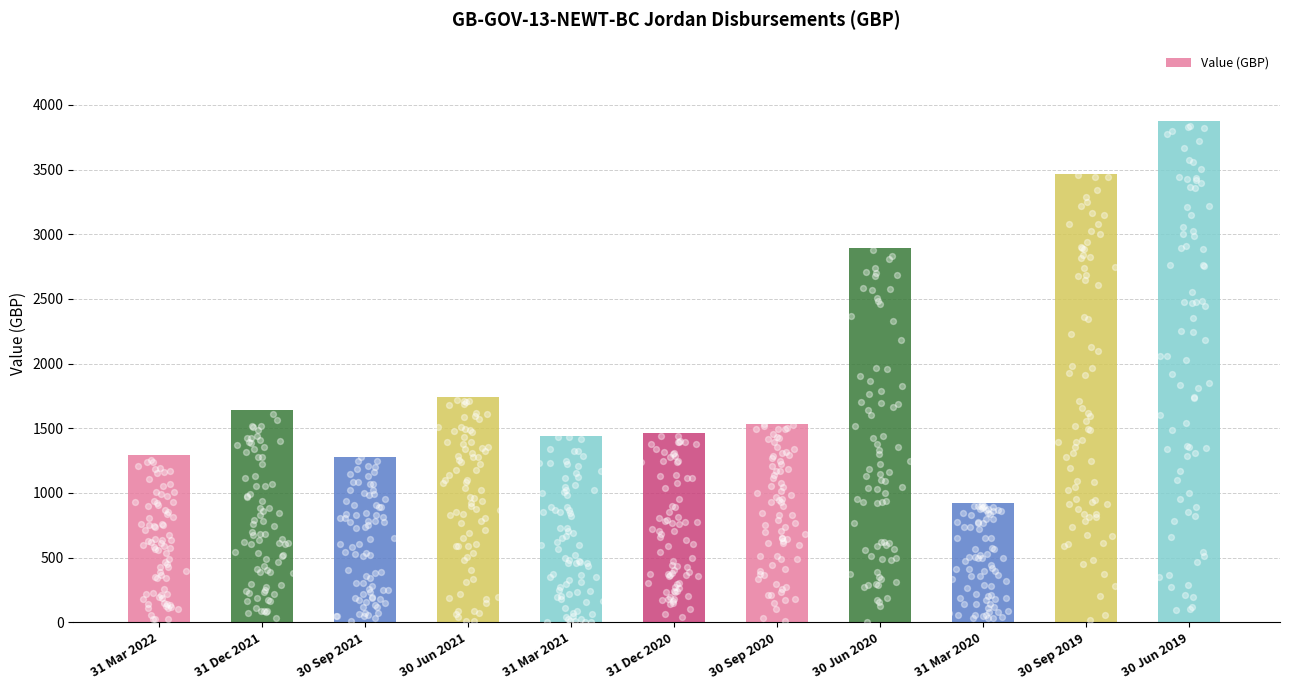

What is the change in value from 31 Dec 2021 to 30 Jun 2020?

+1246.5